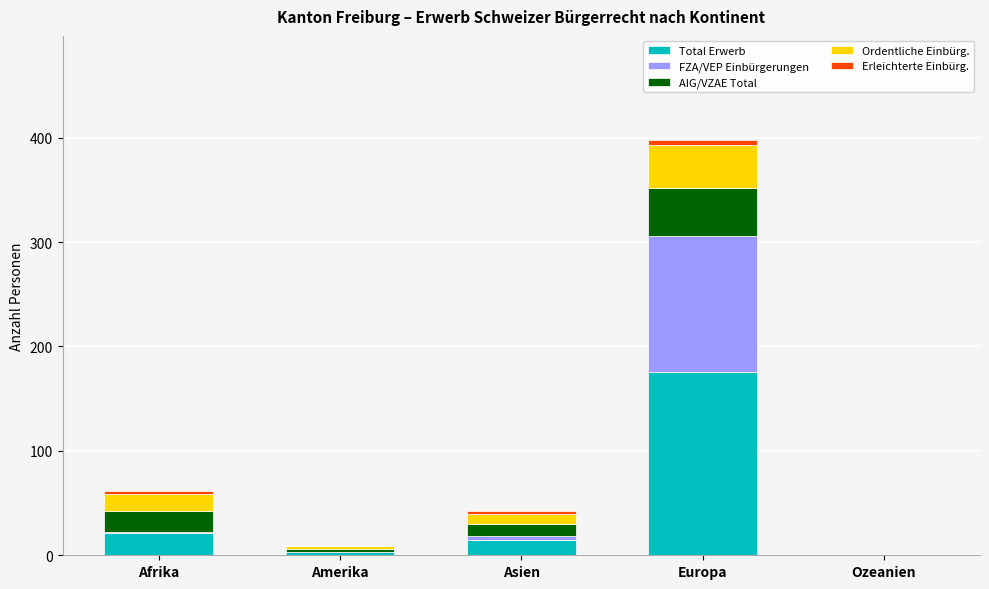

What is the sum of all Total Erwerb values?

215